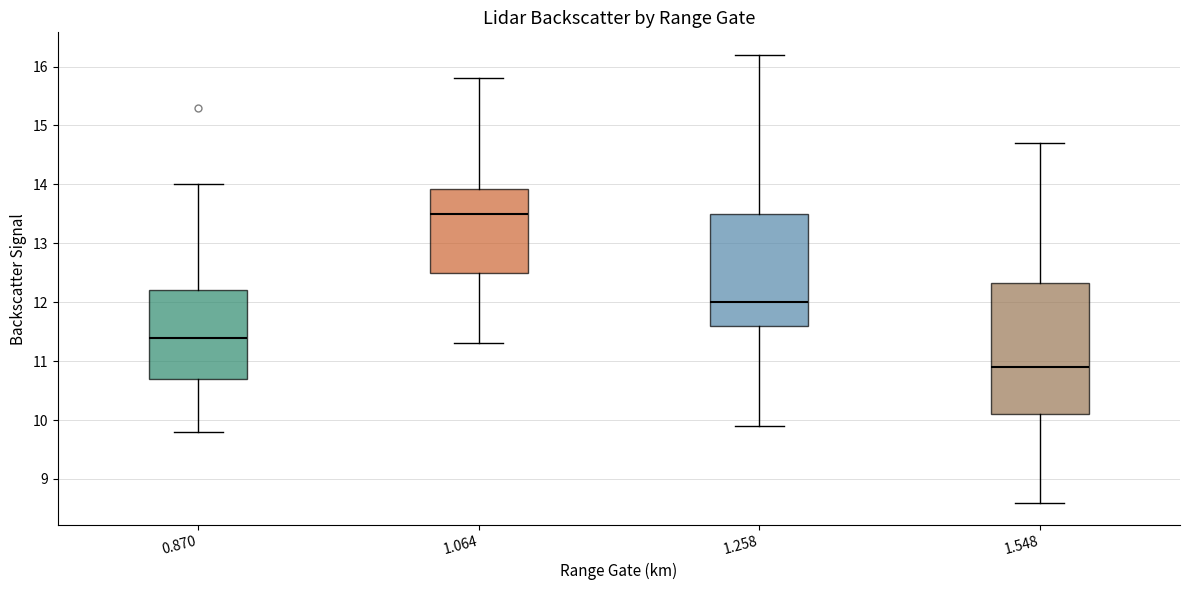

Where does the upper whisker of the box at x = 1.258 end on the y-axis? The values are not printed on the chart, so give them approximately, as read against the axis.

16.2